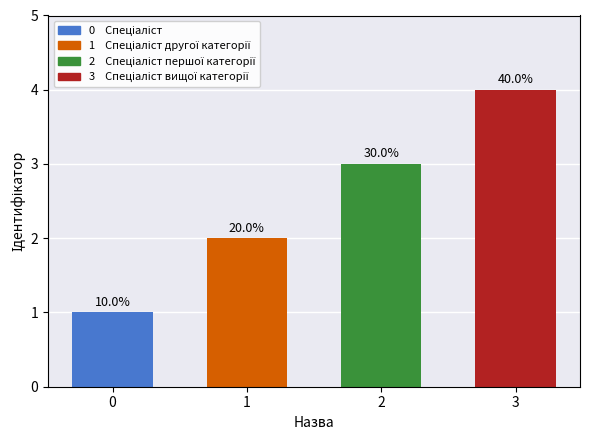

The value at 0 is 0. True or false?

False